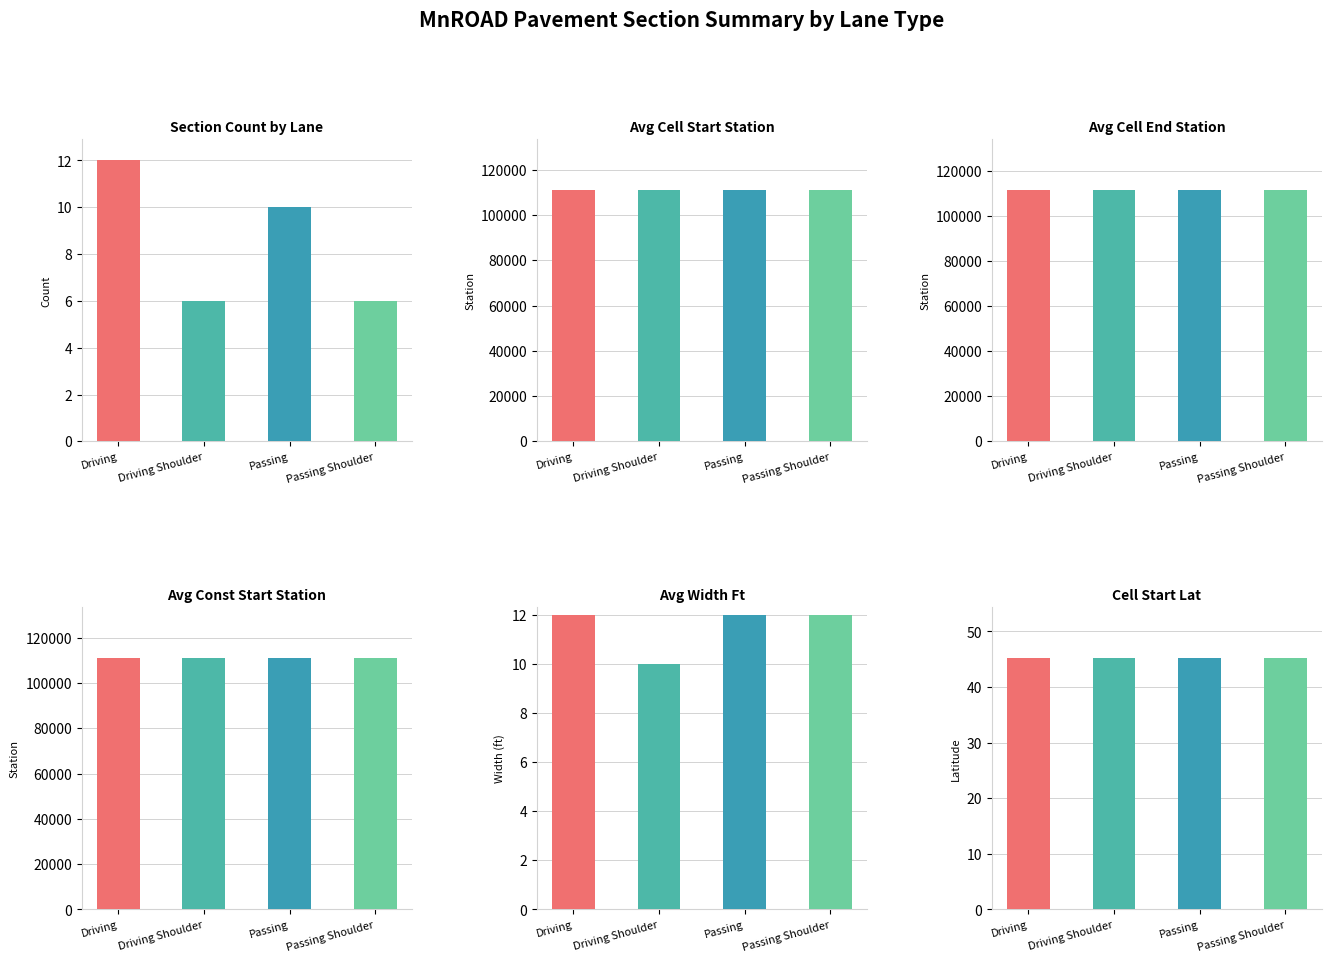

Which series has the largest total across all categories?

Avg Cell End Station